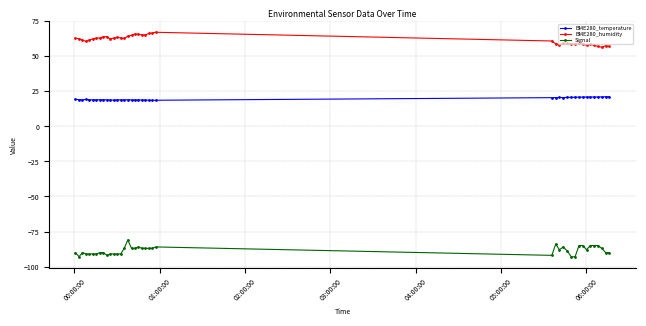

How many data points does each series have?

40